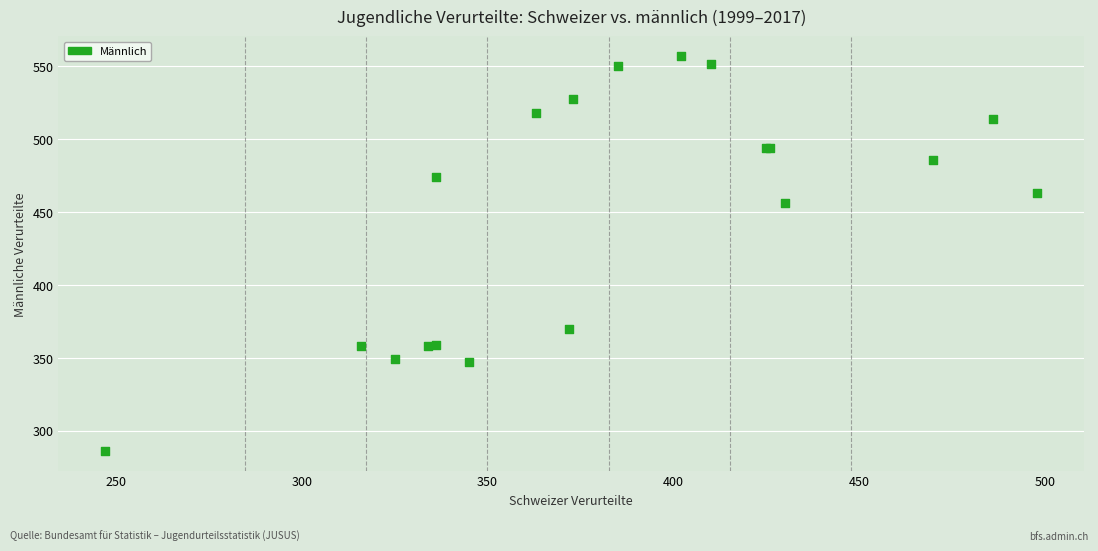

What Y value in the scatter plot is closest to 421?

456